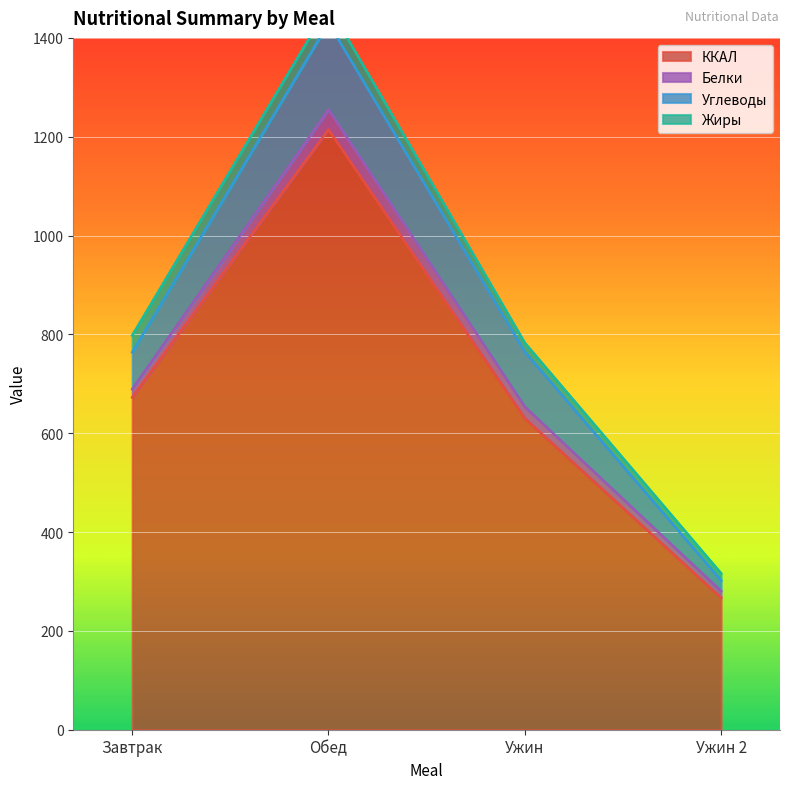

True or false: ККАЛ and Углеводы cross at least once.

False